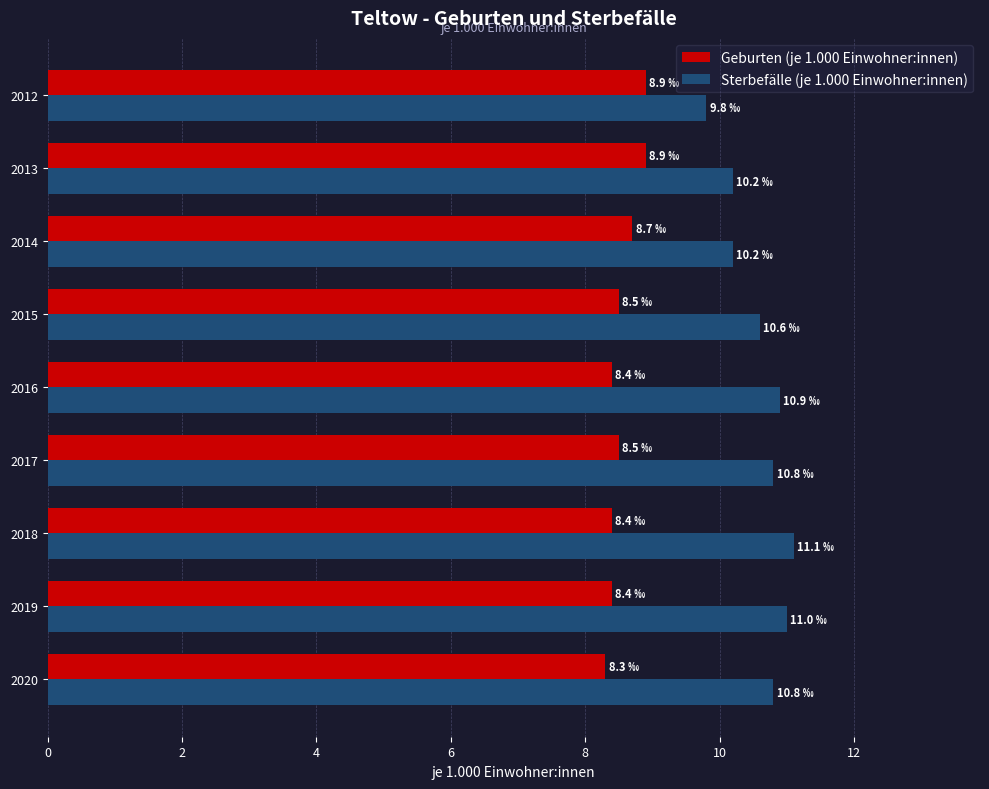

What is the maximum value shown in the chart?

11.1